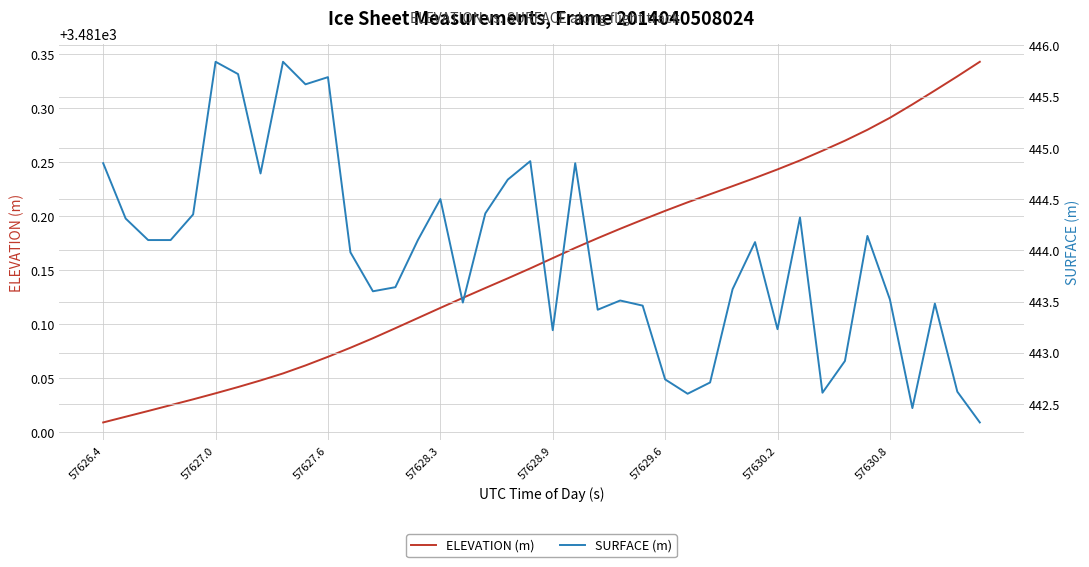

The ELEVATION (m) series shows 6186.2 at 57630.8. True or false?

False